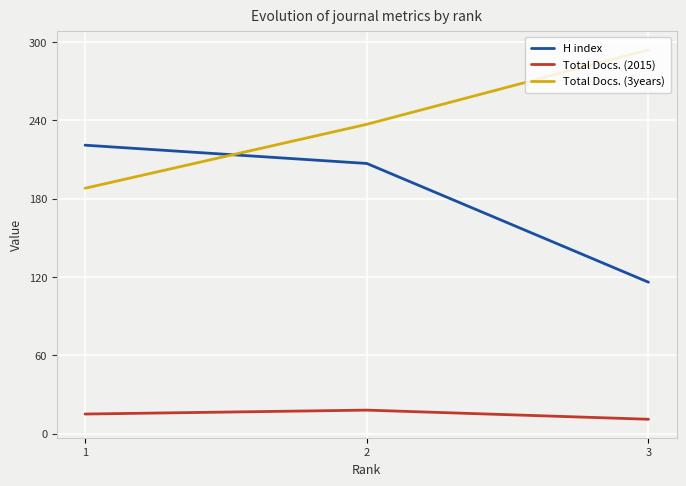

The value of H index at 2 is 66. True or false?

False